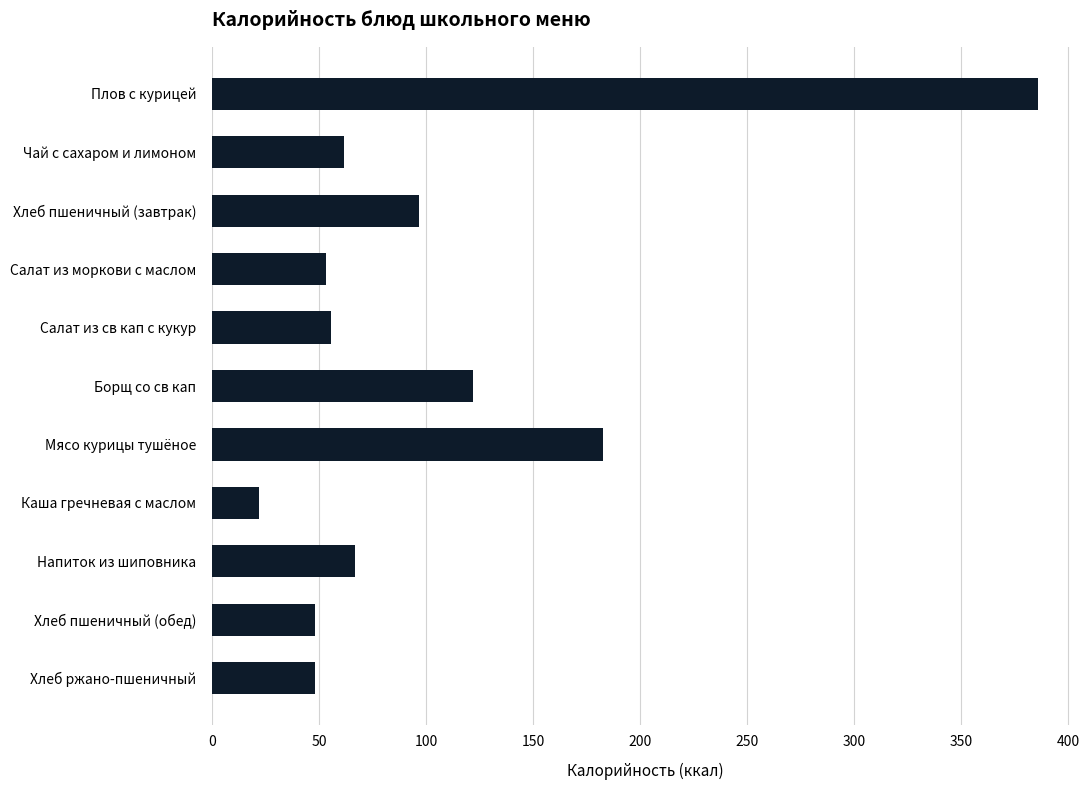

What is the value of the 7th bar from the top?

182.6